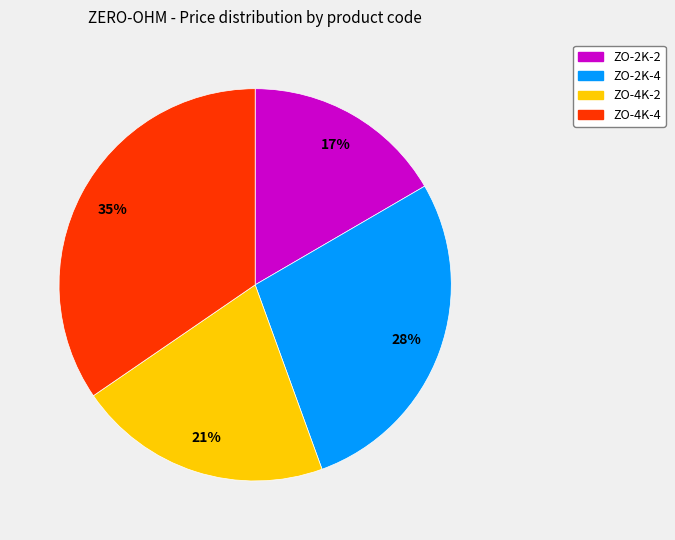

What is the largest slice in the pie chart?

ZO-4K-4